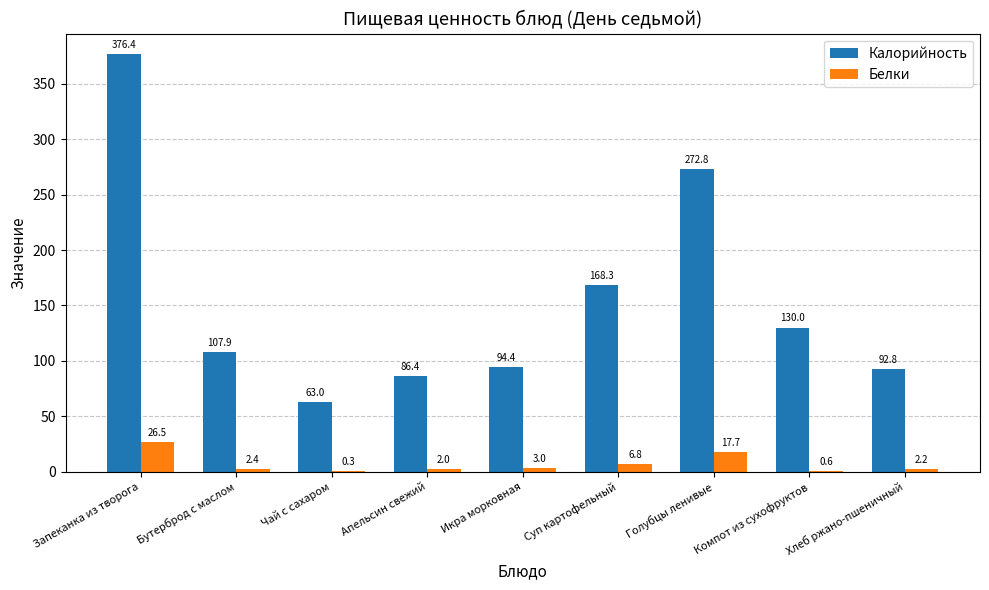

What is the sum of all Калорийность values?

1392.0